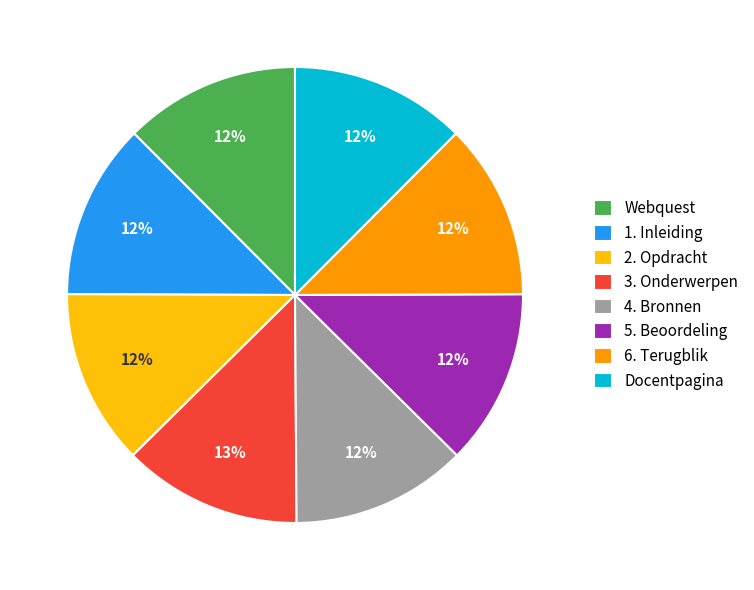

Is 3. Onderwerpen the majority of the pie?

No